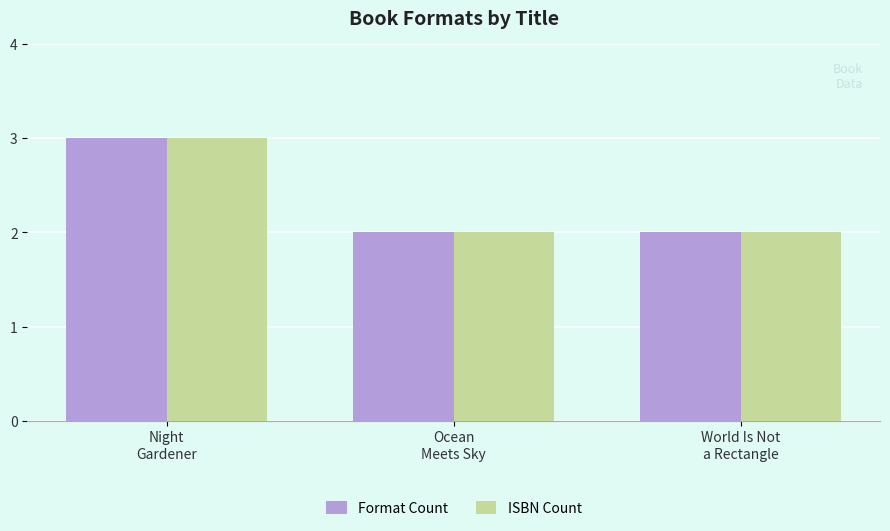

Are the bars horizontal?

No